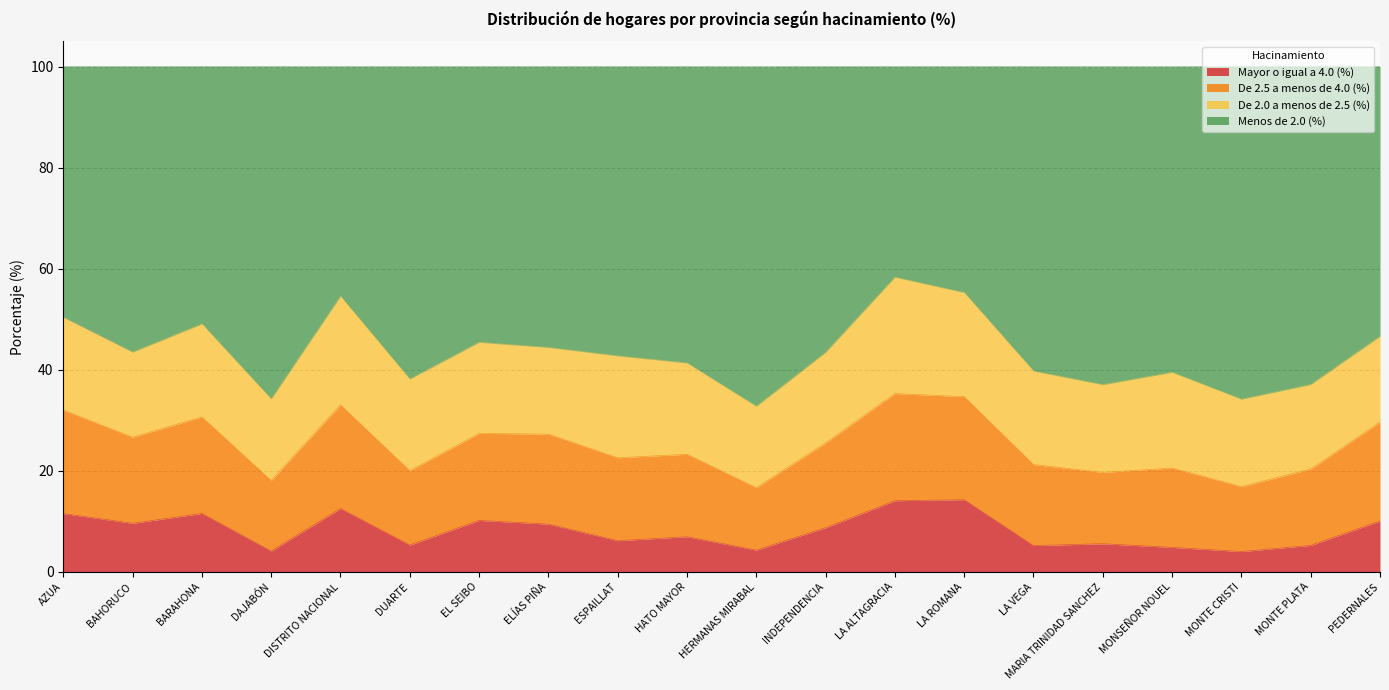

True or false: Menos de 2.0 (%) and De 2.5 a menos de 4.0 (%) intersect in this chart.

False